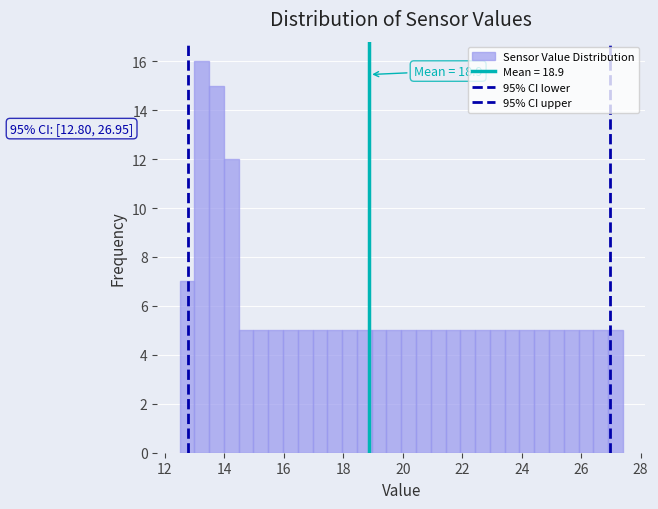

Read against the x-axis, roughly where is the centre of the tallest bar?

13.2